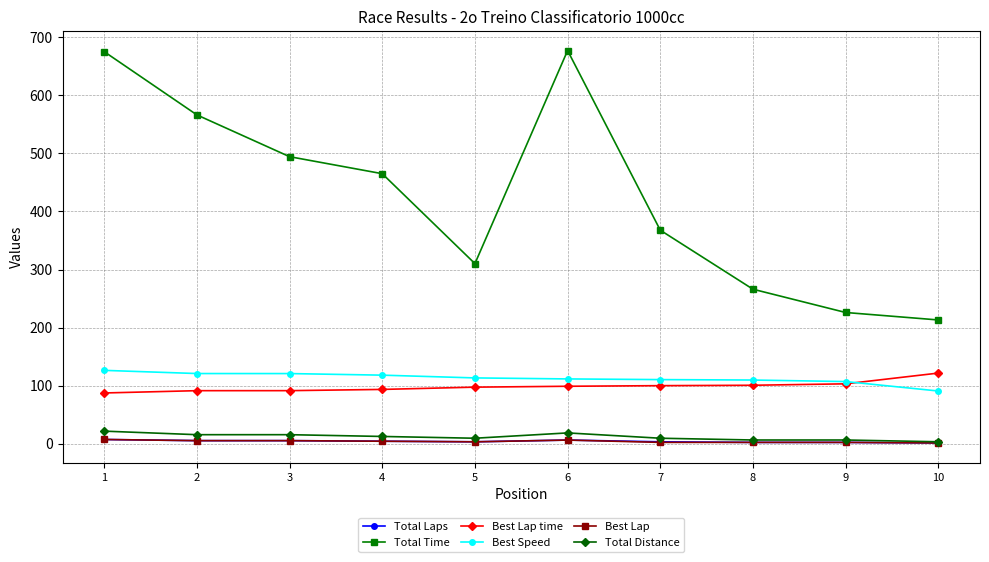

Does the chart display data point markers on the line(s)?

Yes